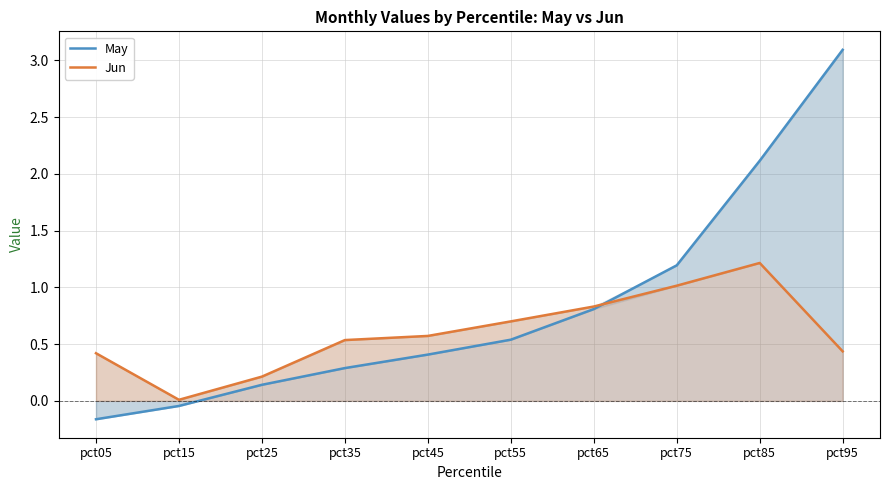

How many negative values does the May series have?

2